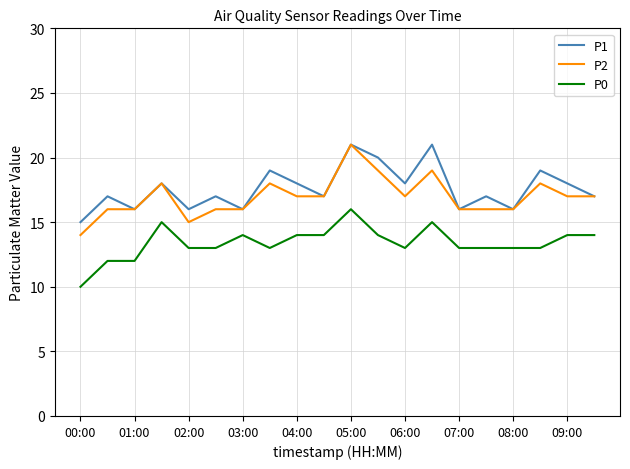

What is the highest value of the P0 series?

16